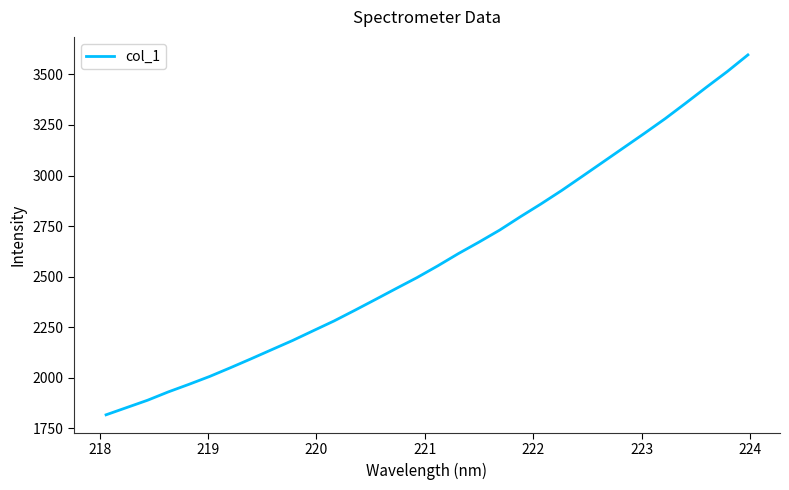

What is the difference between the maximum and minimum values?

1779.7